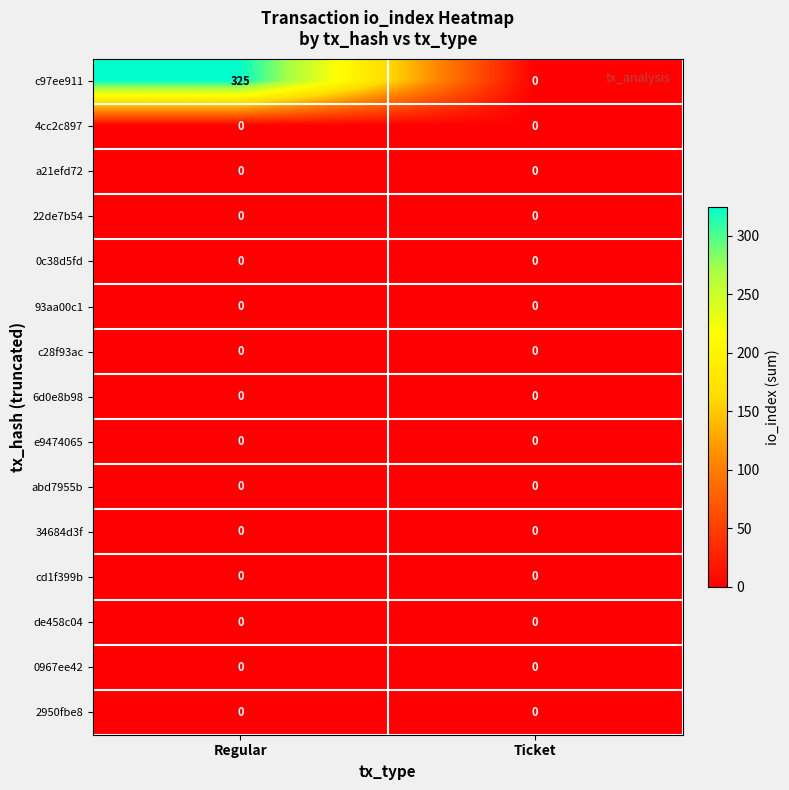

What is the spread (max minus min) of values at Regular?

325